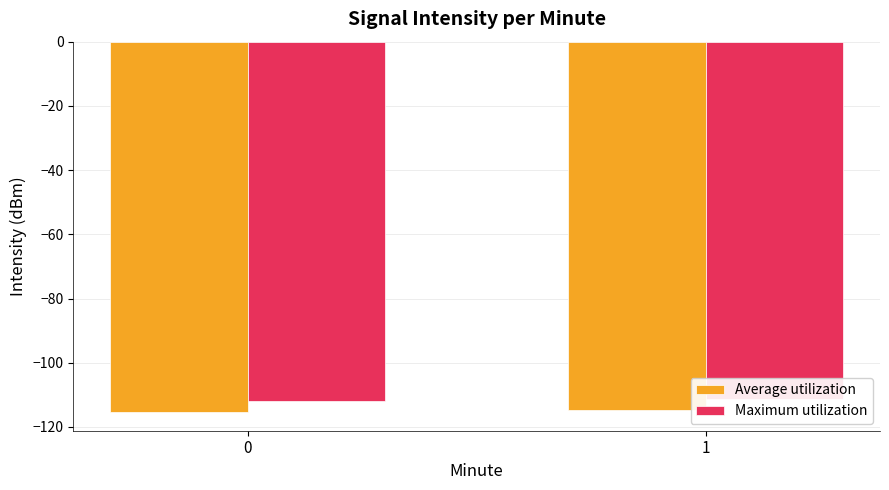

Is it true that Maximum utilization equals -54.2 at 0?

False